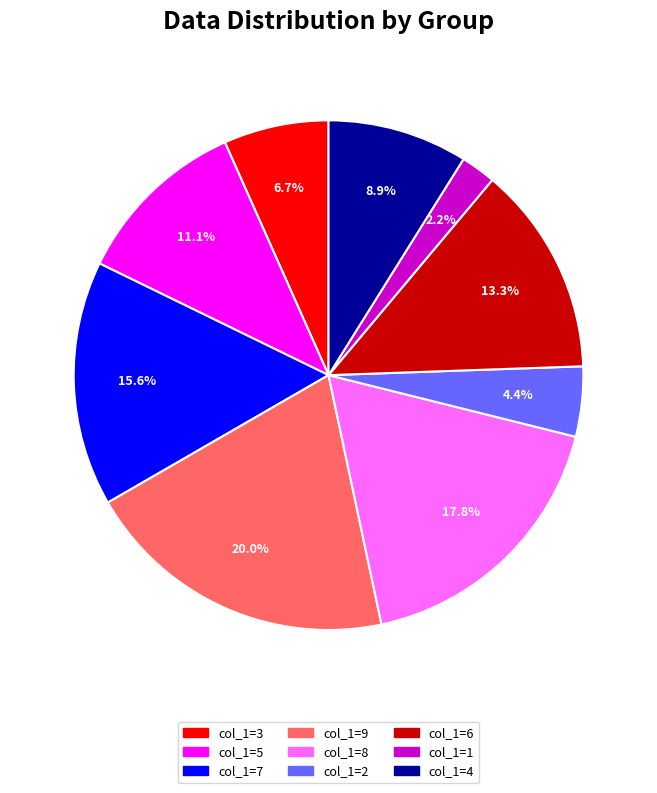

Does col_1=1 represent more than half of the total?

No